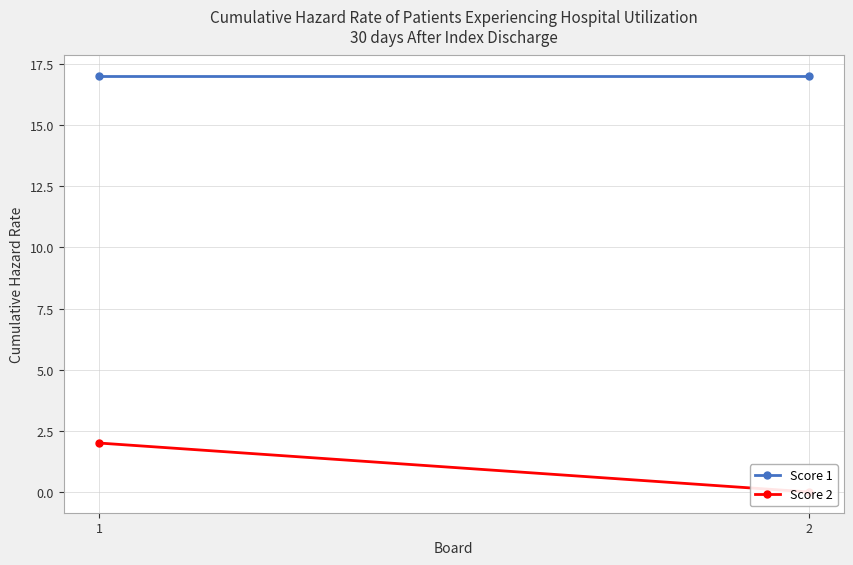

What is the sum of all Score 2 values?

2